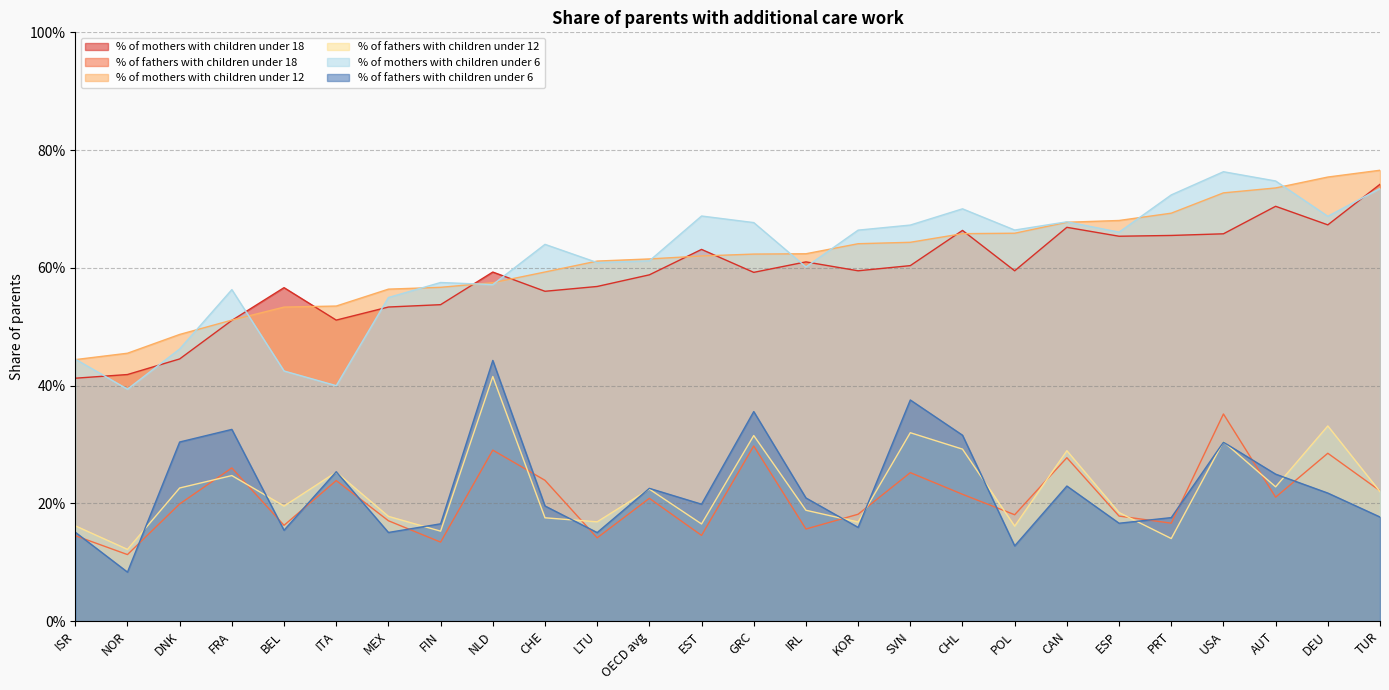

At which category is the sum across all series the highest?

USA